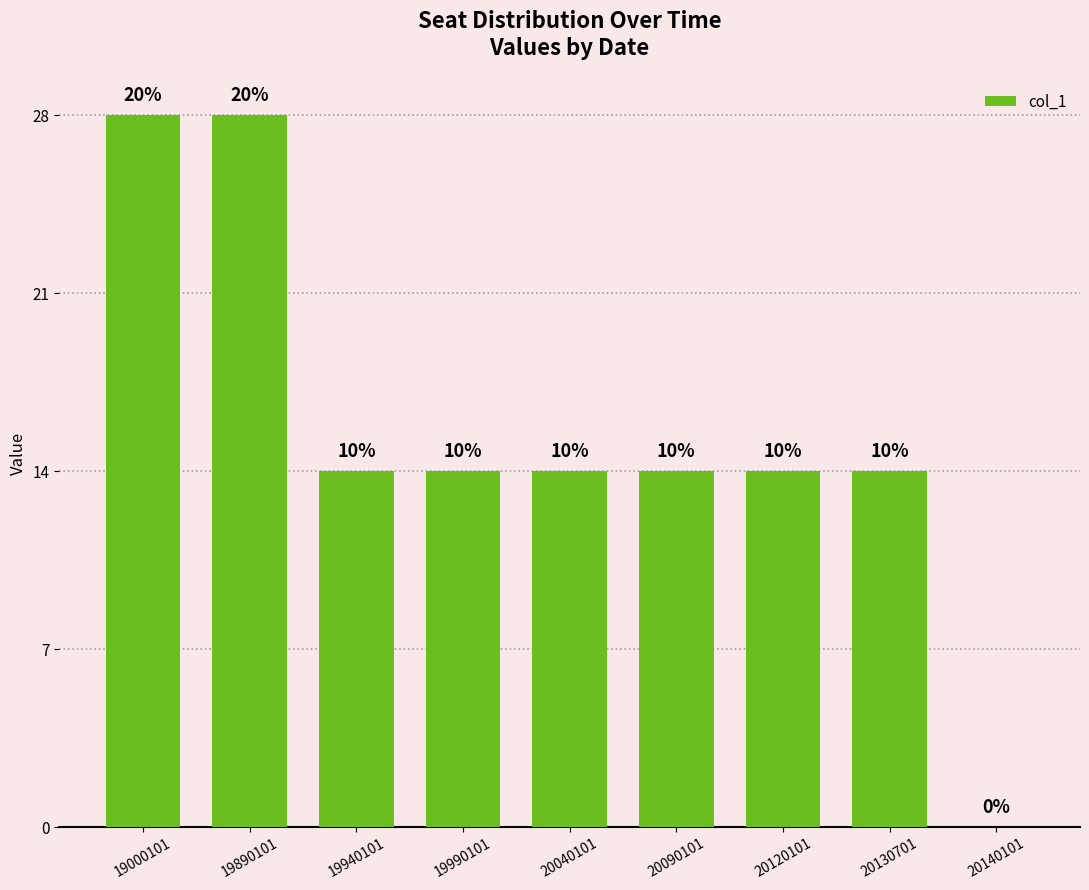

List the labels in order of value, largest first.

19000101, 19890101, 19940101, 19990101, 20040101, 20090101, 20120101, 20130701, 20140101